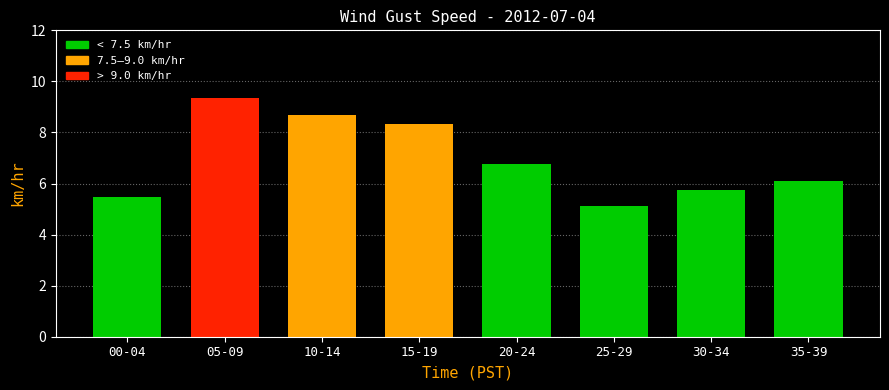

Where does the data first go above 6?

05-09